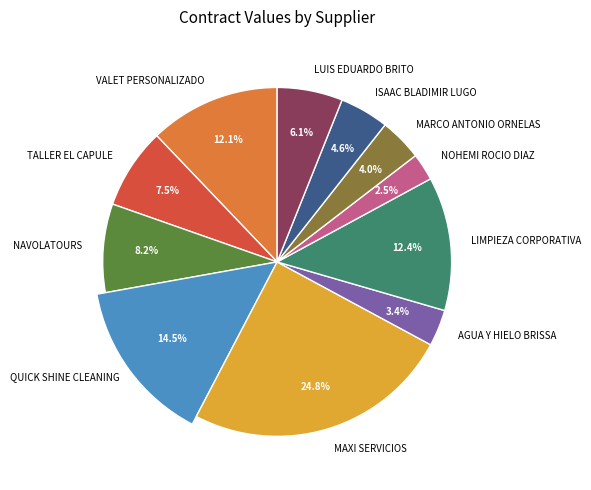

True or false: ISAAC BLADIMIR LUGO accounts for 1% of the total.

False